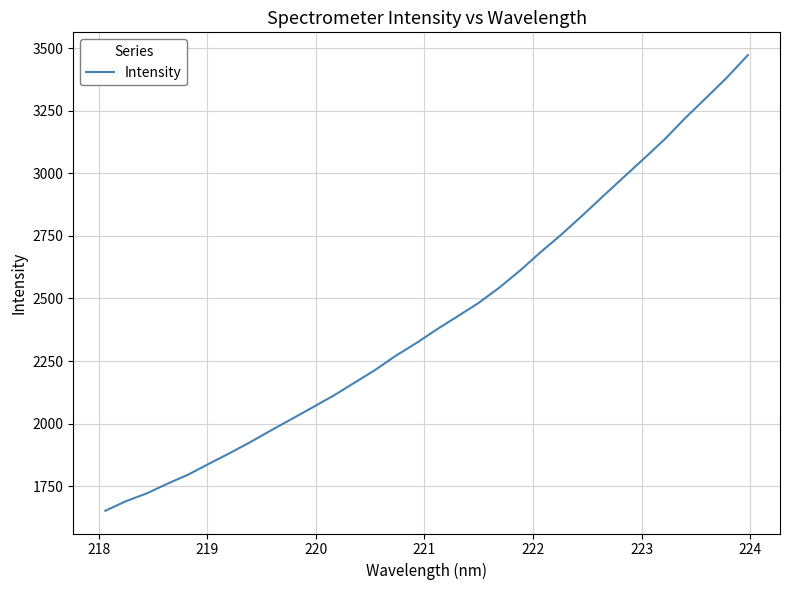

Does the chart display data point markers on the line(s)?

No